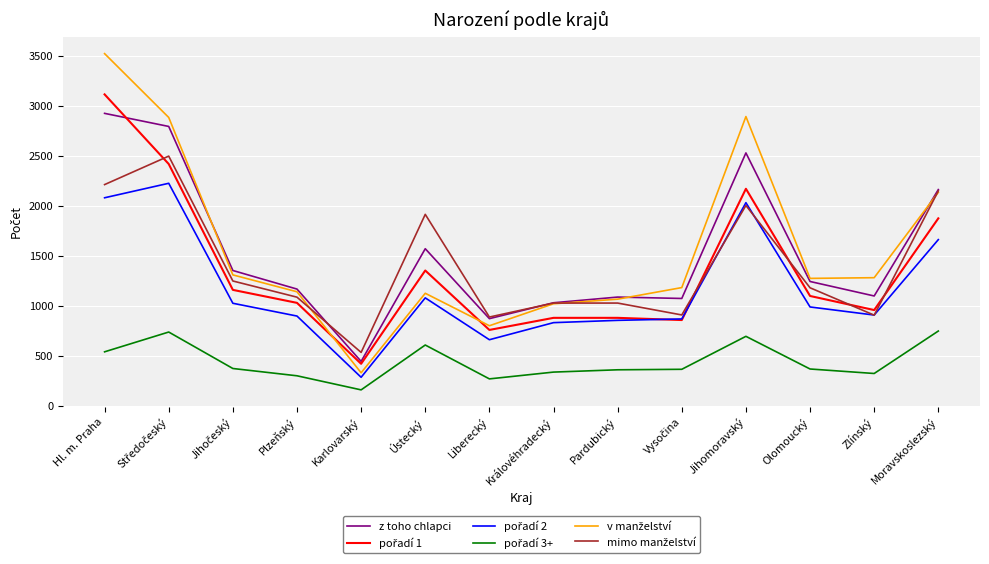

What is the minimum value shown in the chart?

159